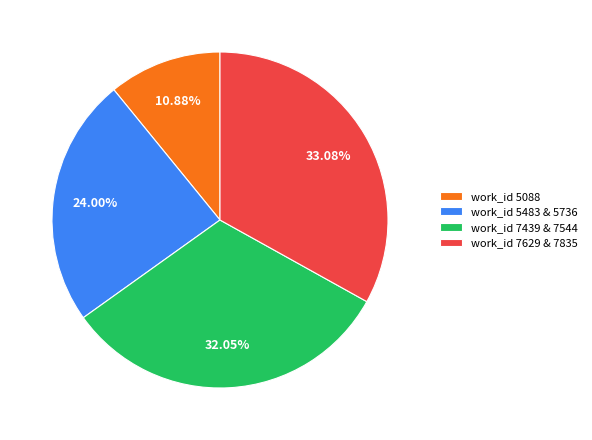

How many segments does this pie chart have?

4